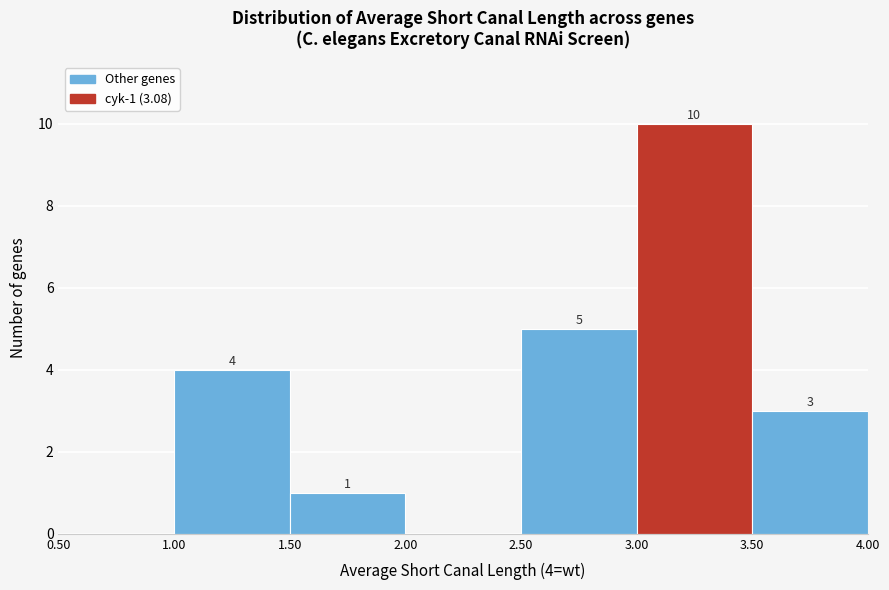

Which range on the x-axis has the tallest bar?

3.00 to 3.50